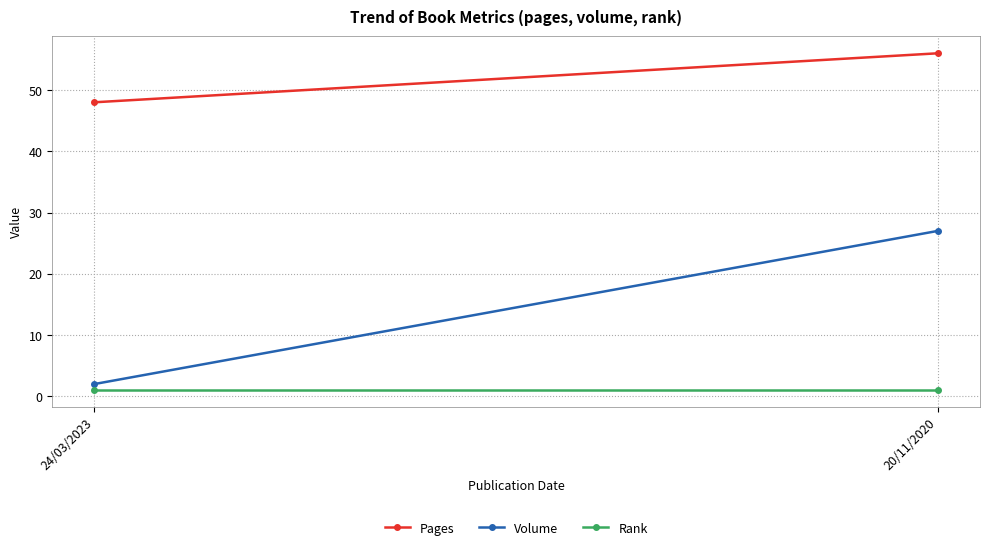

Rank the series by their average value, from highest to lowest.

Pages, Volume, Rank